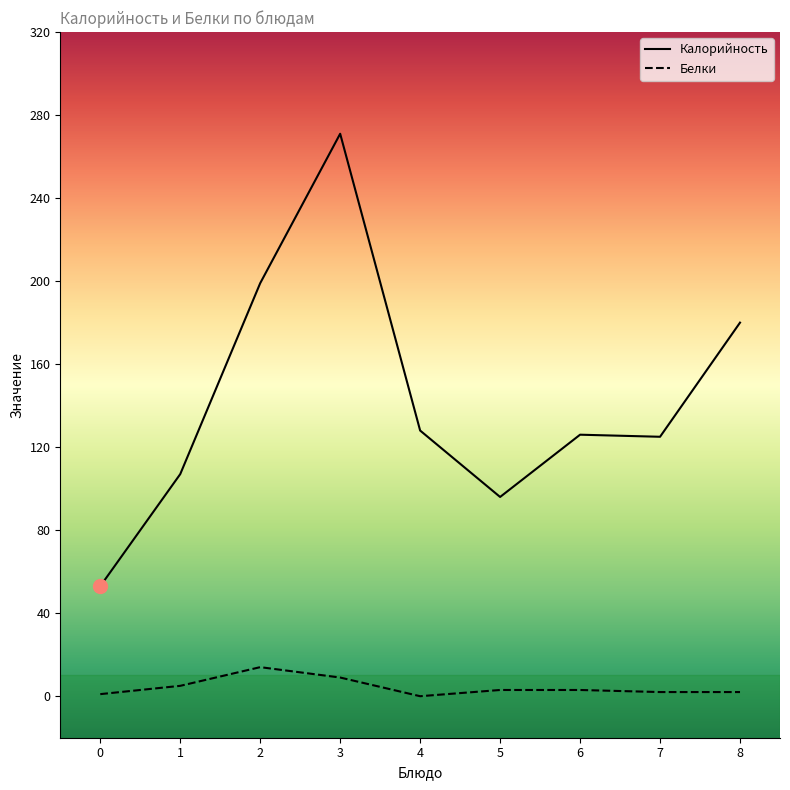

True or false: Калорийность and Белки intersect in this chart.

False